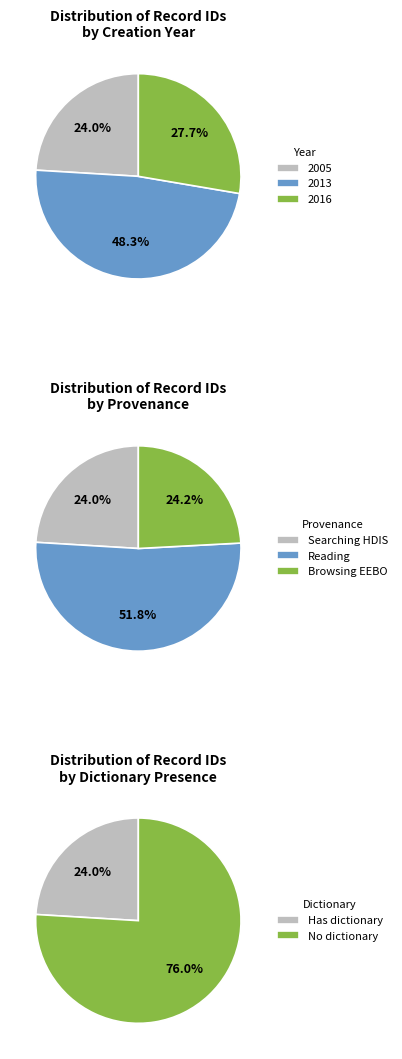

Does any single category account for the majority?

No